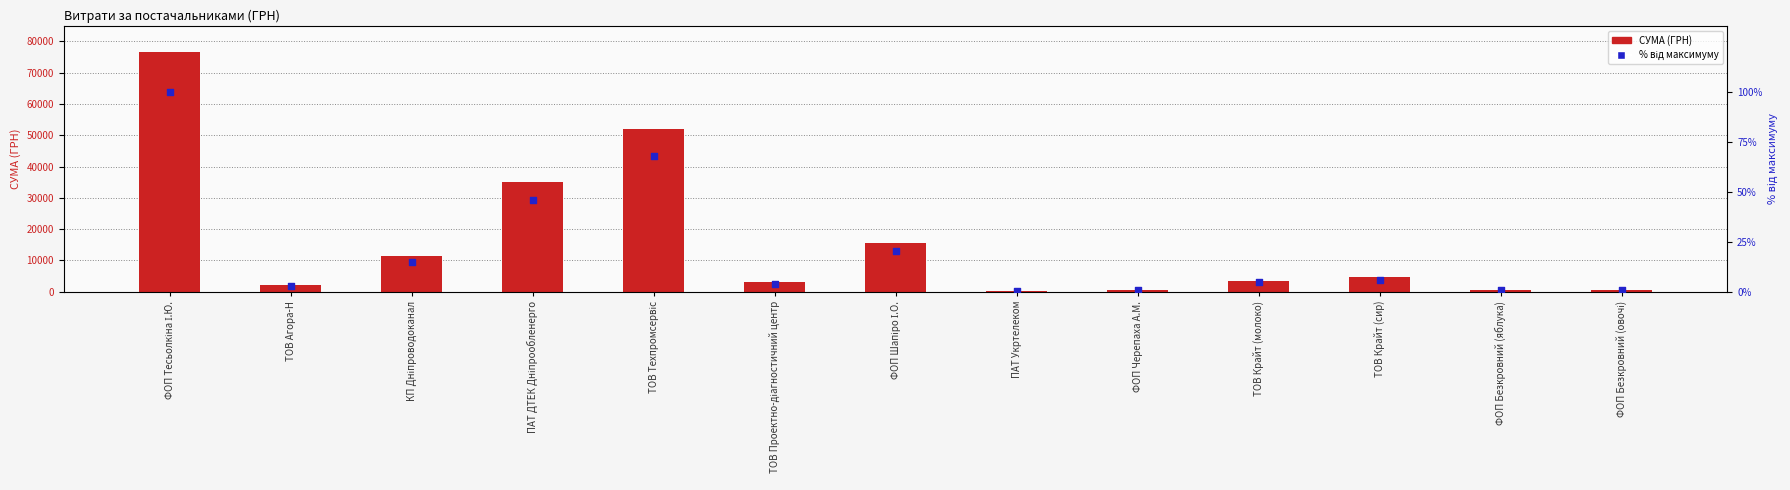

Which series contains the highest Y value?

СУМА (ГРН)